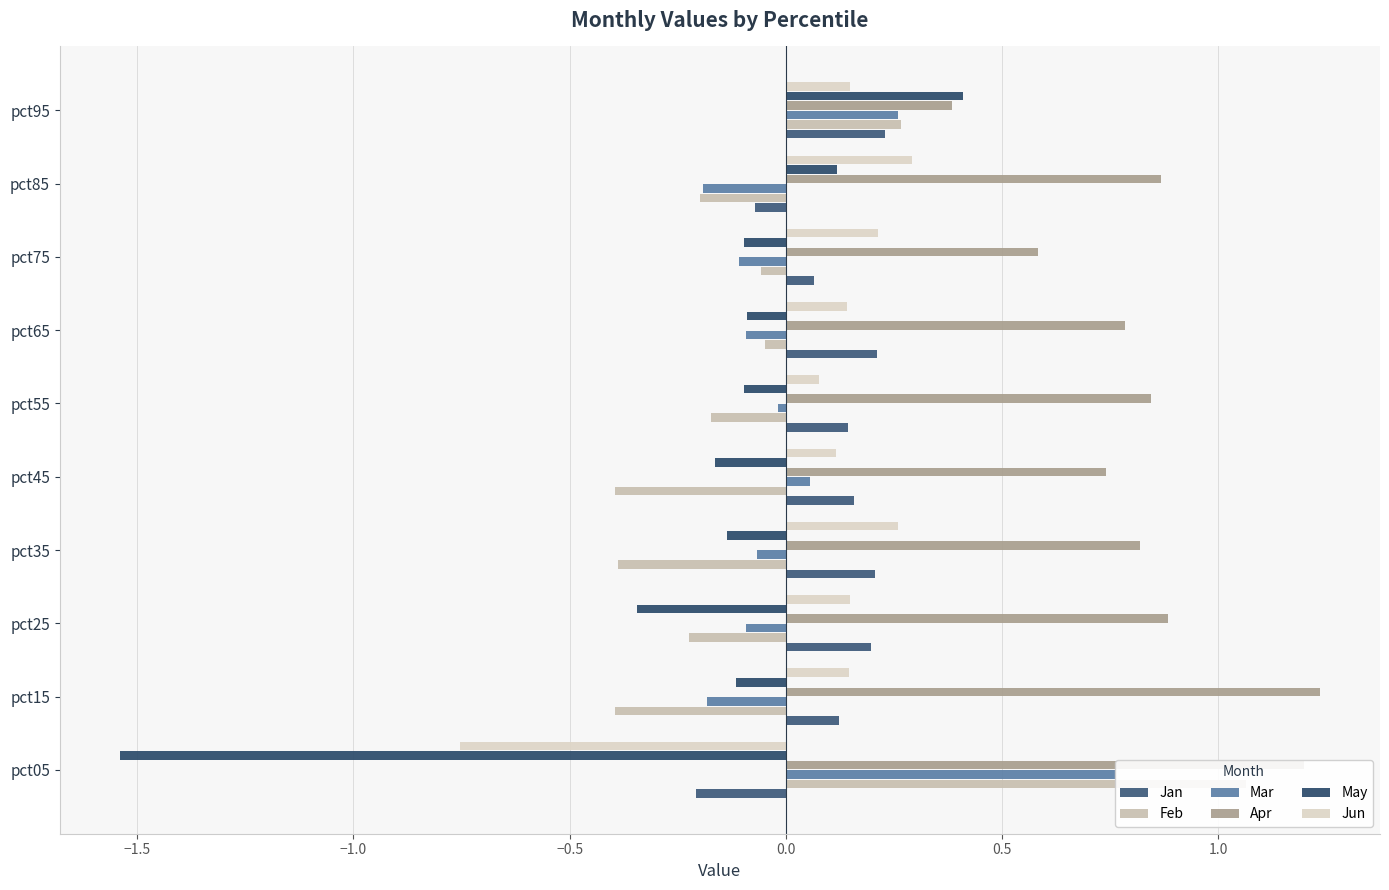

Reading left to right, extract all data points from this chart.

Jan: -0.2	0.1	0.2	0.2	0.2	0.1	0.2	0.1	-0.1	0.2
Feb: 1.1	-0.4	-0.2	-0.4	-0.4	-0.2	-0.0	-0.1	-0.2	0.3
Mar: 0.8	-0.2	-0.1	-0.1	0.1	-0.0	-0.1	-0.1	-0.2	0.3
Apr: 1.2	1.2	0.9	0.8	0.7	0.8	0.8	0.6	0.9	0.4
May: -1.5	-0.1	-0.3	-0.1	-0.2	-0.1	-0.1	-0.1	0.1	0.4
Jun: -0.8	0.1	0.1	0.3	0.1	0.1	0.1	0.2	0.3	0.1